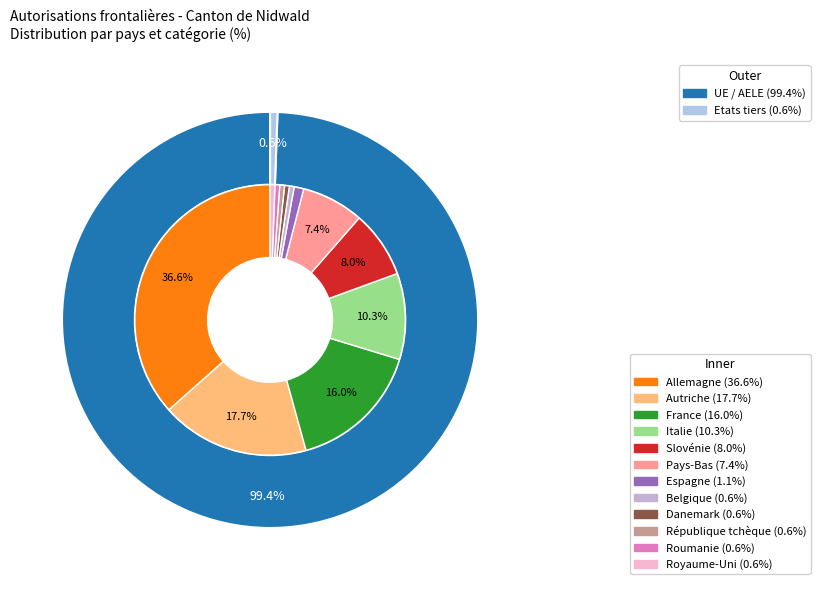

How much of the chart is everything except Royaume-Uni?

99.4%